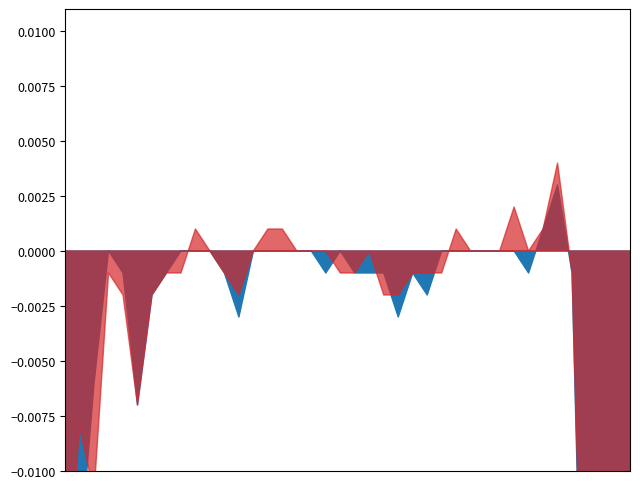

Between 2014/07/04 05:10 and 2014/07/04 04:30, which is larger?

2014/07/04 05:10